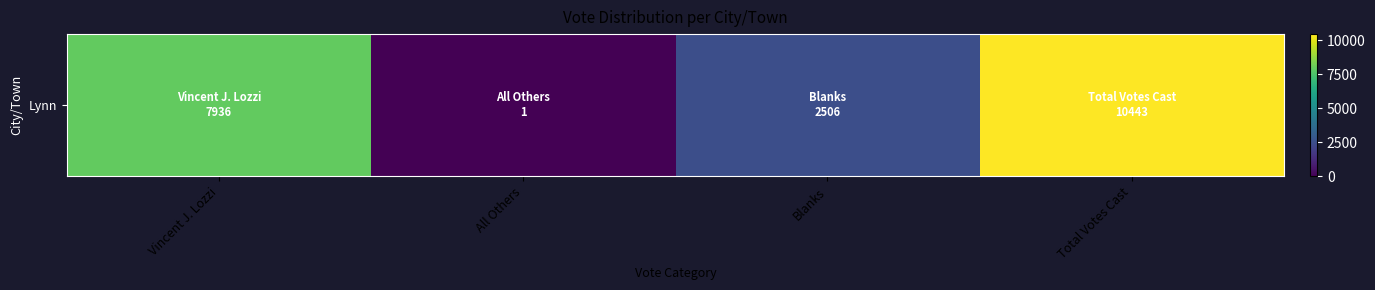

Which has a higher value, Blanks or Vincent J. Lozzi?

Vincent J. Lozzi